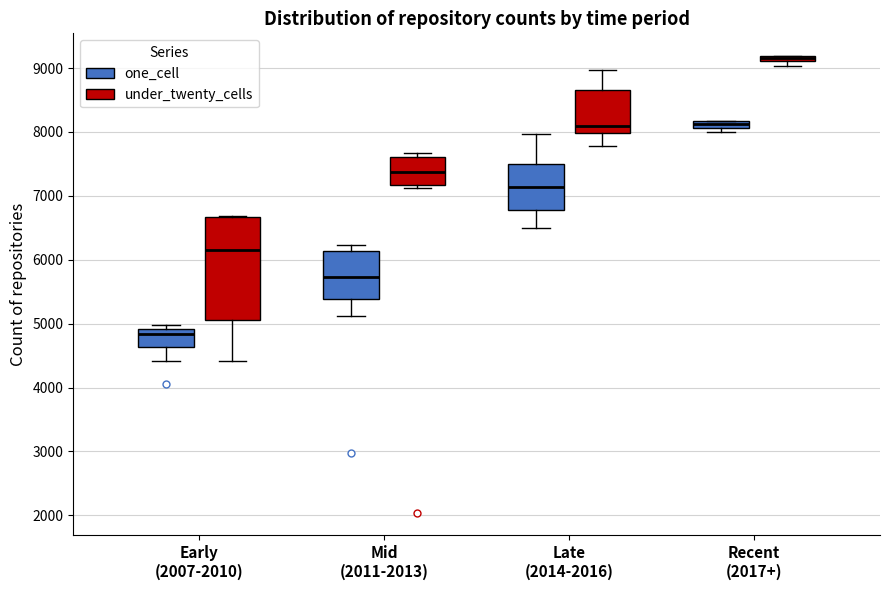

Comparing the boxes themselves (not the whiskers), which one is the tallest?

Early (2007-2010) (under_twenty_cells)